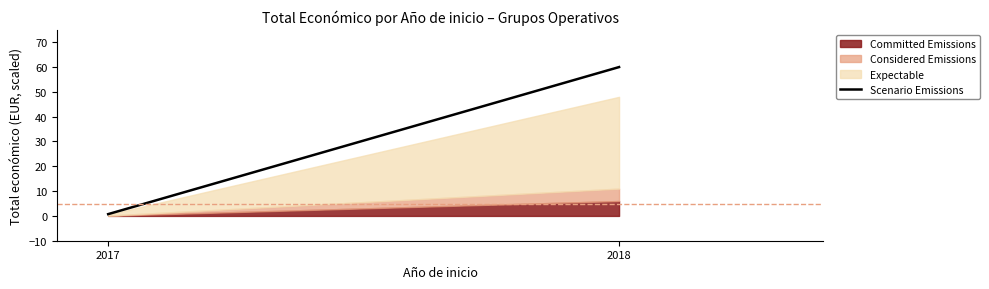

What is the difference between the values at 2018 and 2017?

59.3